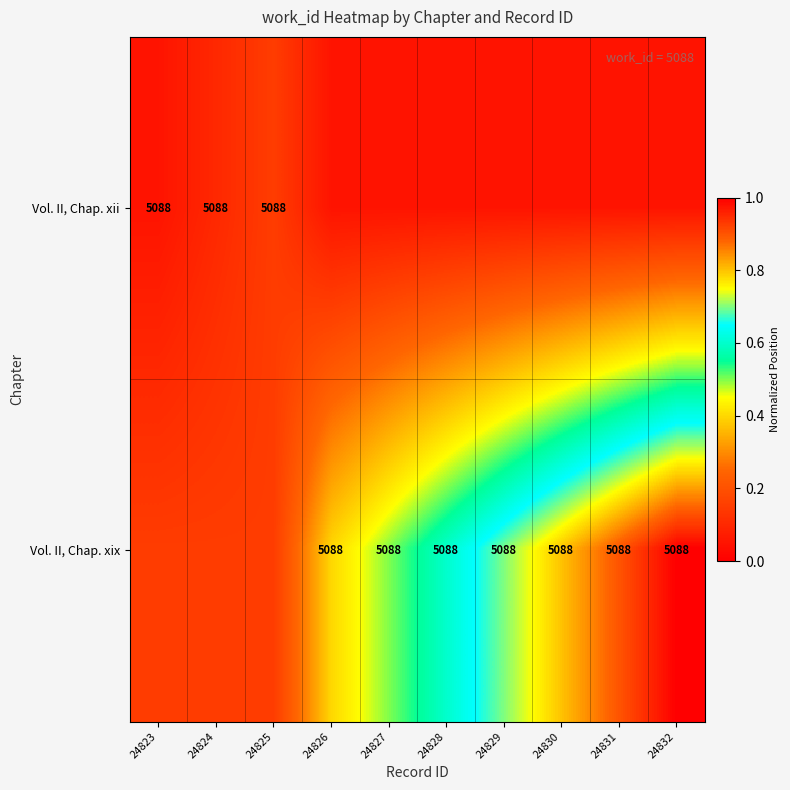

What is the spread (max minus min) of values at 24827?

0.5